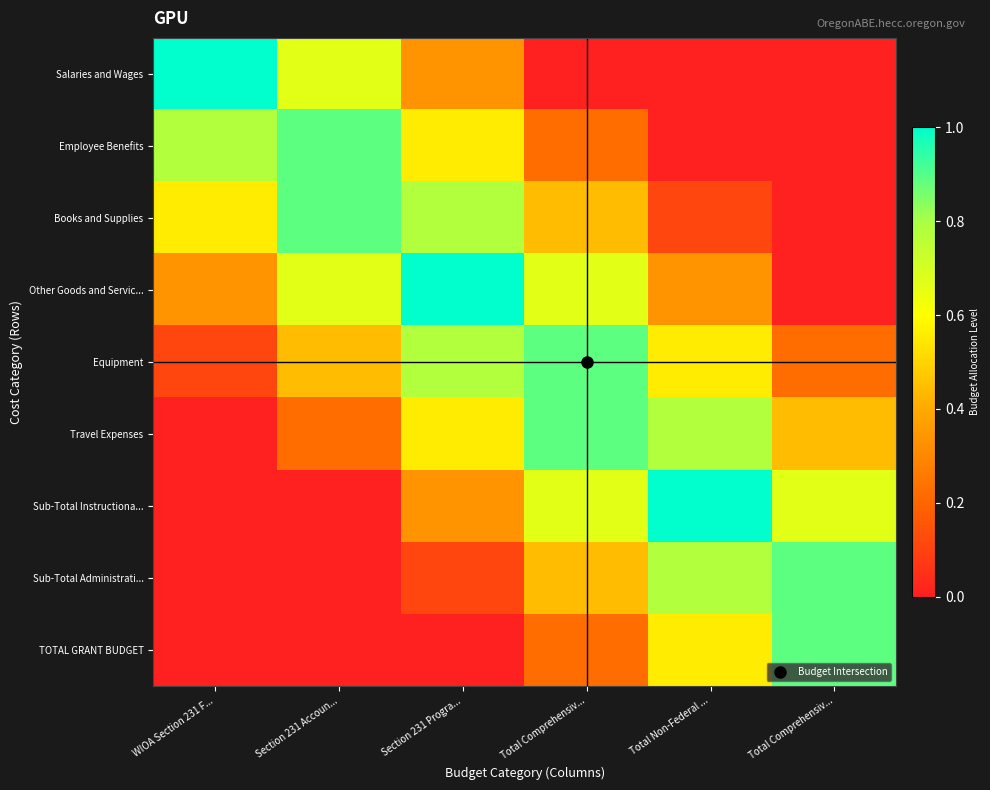

Which series has the widest spread of values?

Salaries and Wages